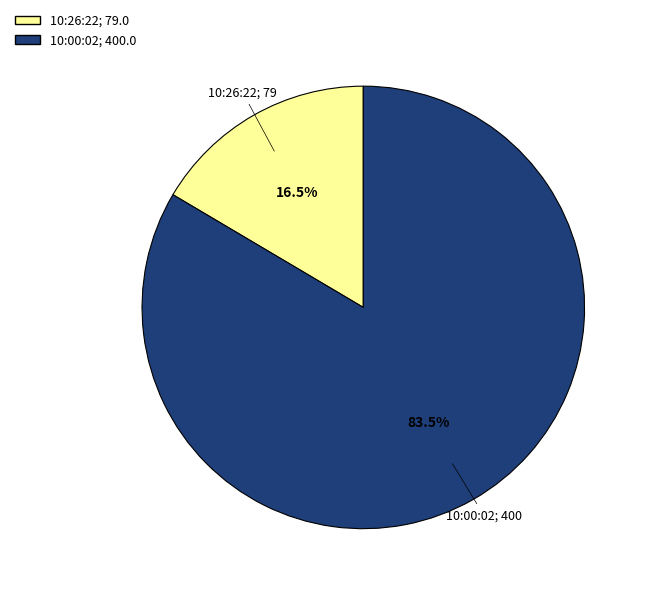

Combined, what portion of the pie is 10:00:02 and 10:26:22?

100.0%